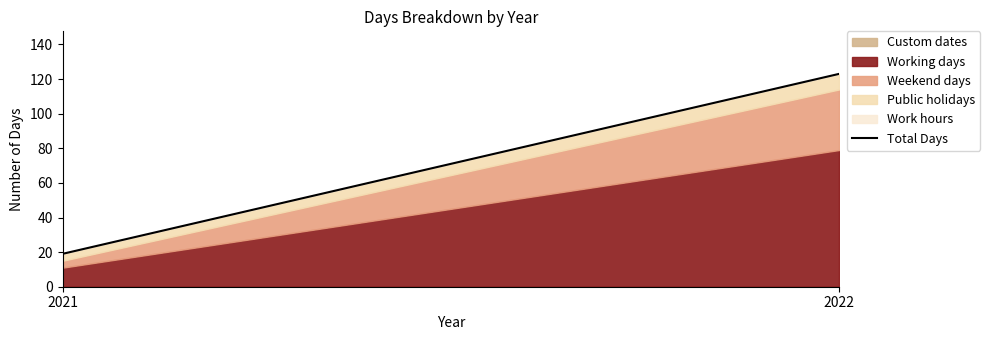

What is the sum of the values at 2022 and 2021?

142